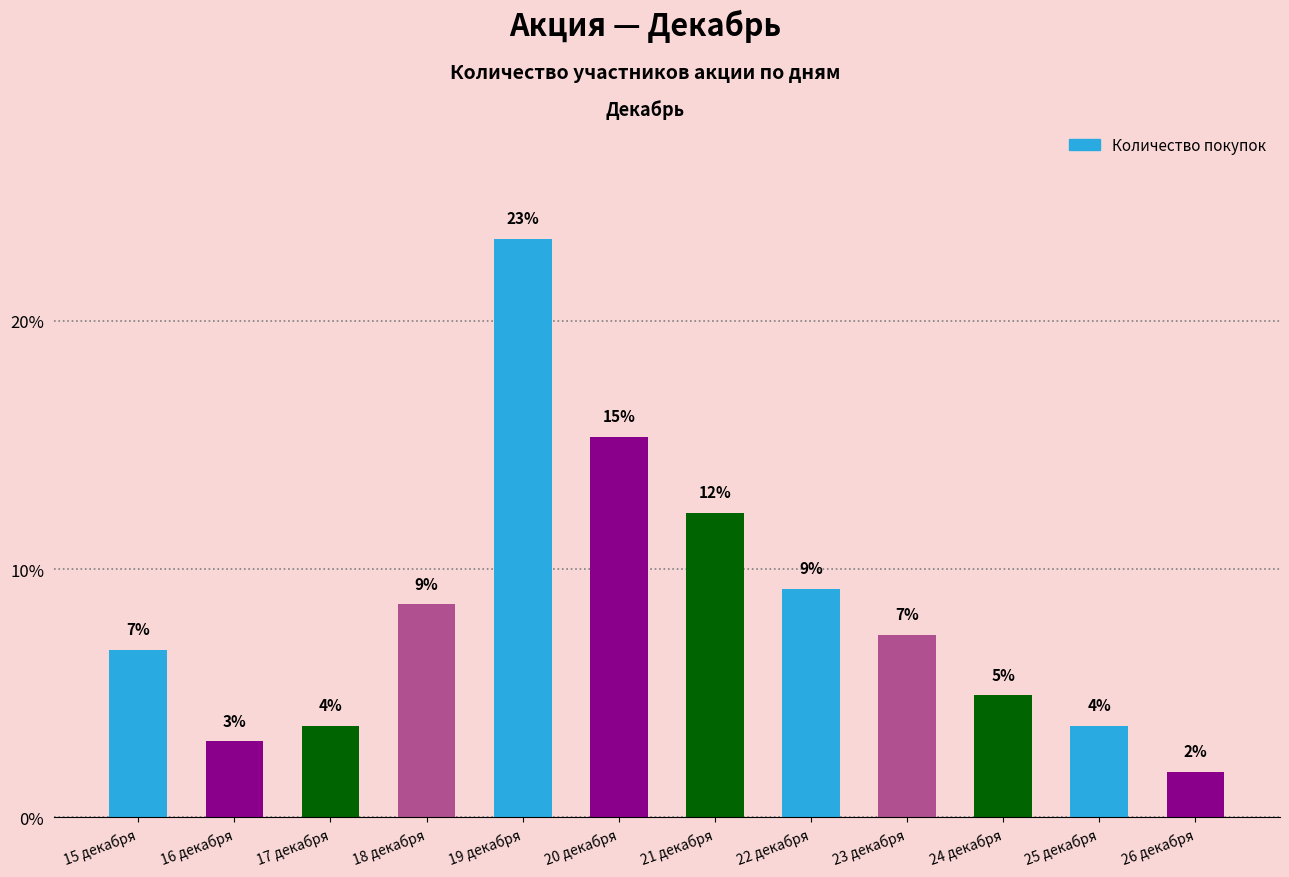

Are the bars horizontal?

No